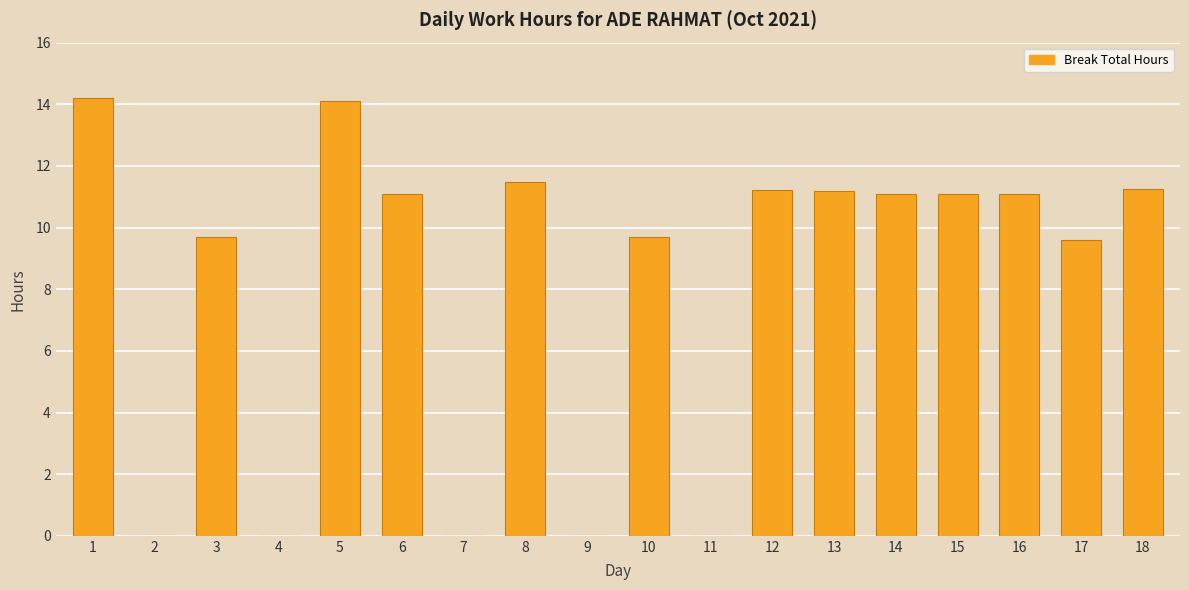

The chart shows a value of 15.9 at 12. True or false?

False